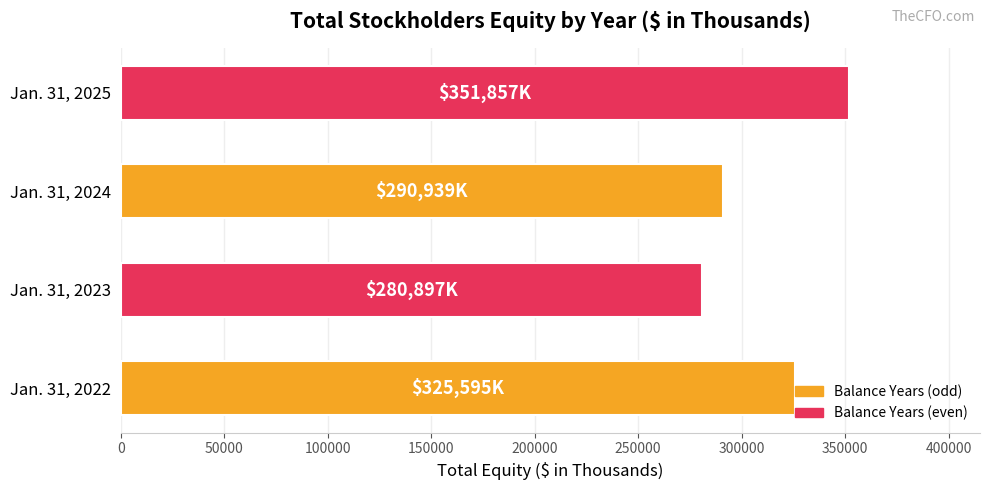

Where is the data nearest to the value 316377?

Jan. 31, 2022